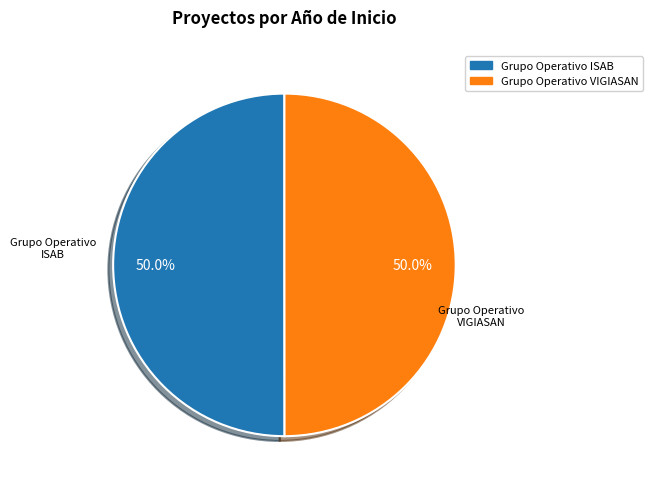

How many segments does this pie chart have?

2